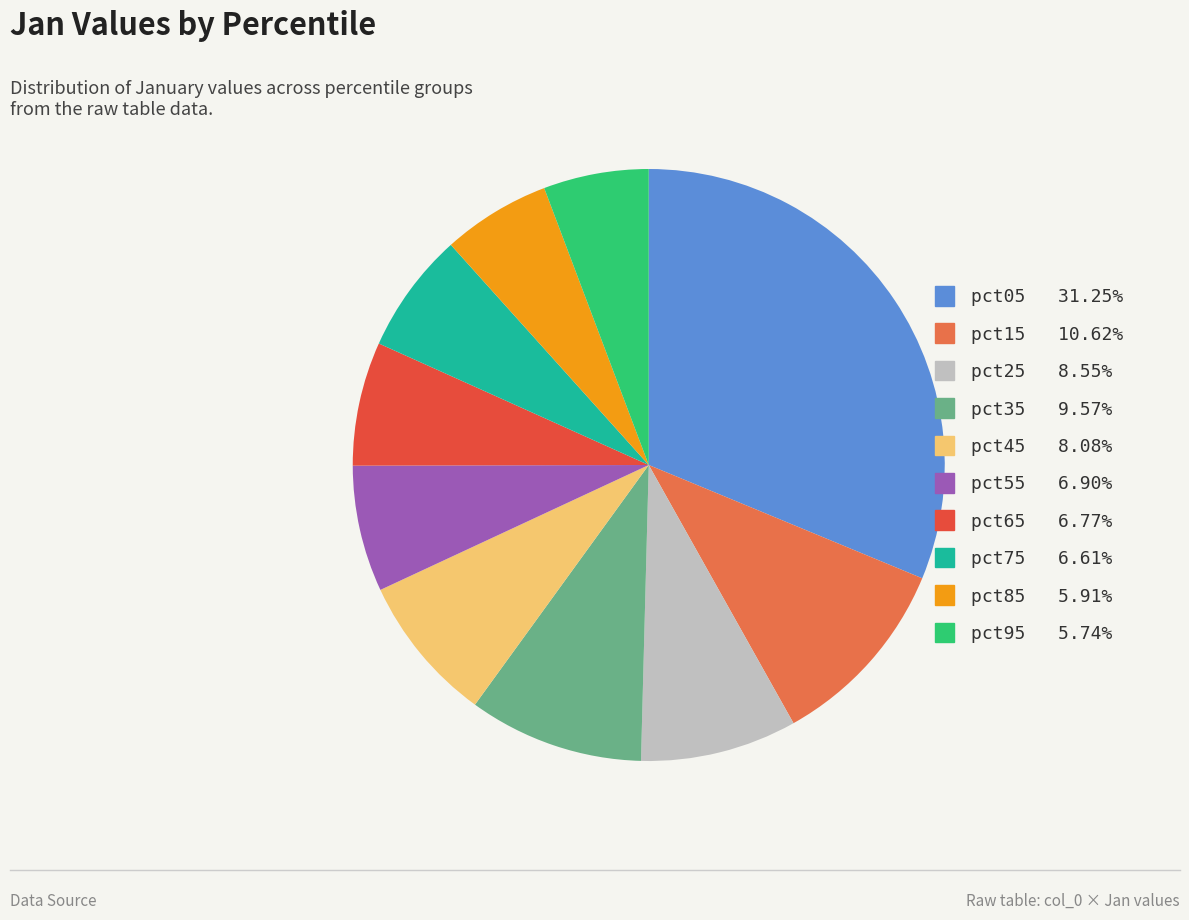

What percentage is the pct35 slice, to the nearest percent?

10%